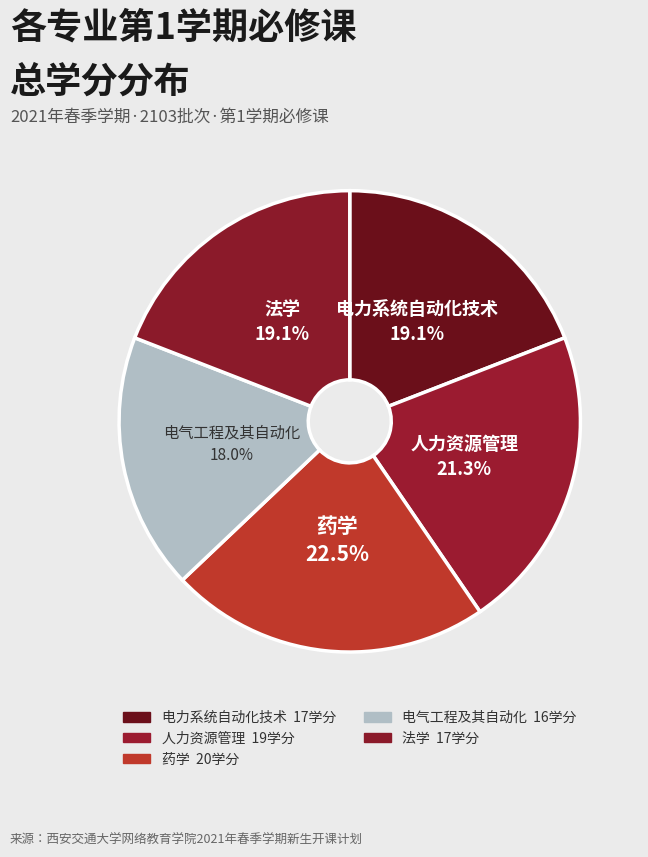

How much of the chart is everything except 法学?

80.9%